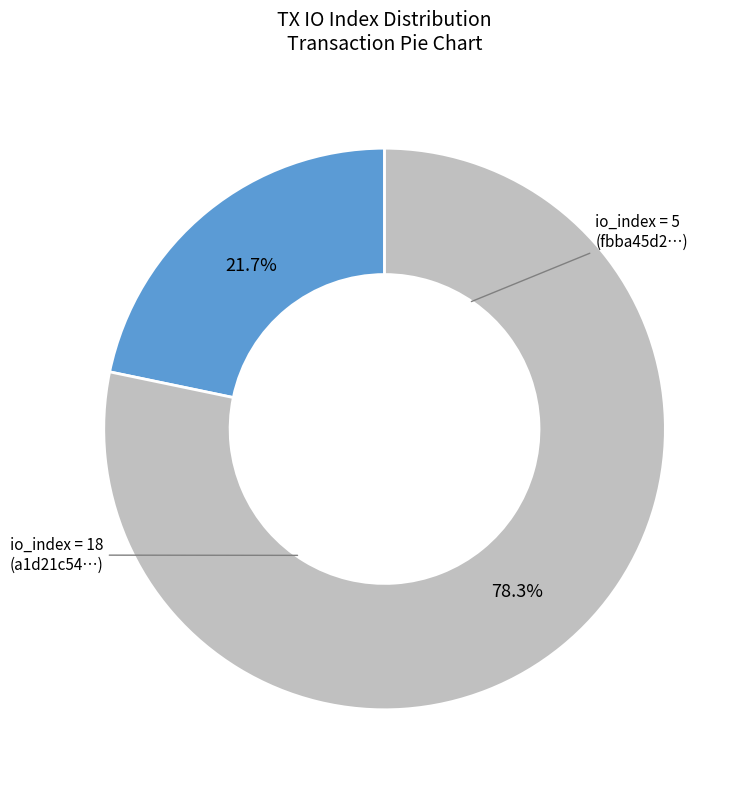

Which slice represents more than half of the pie?

tx index 18